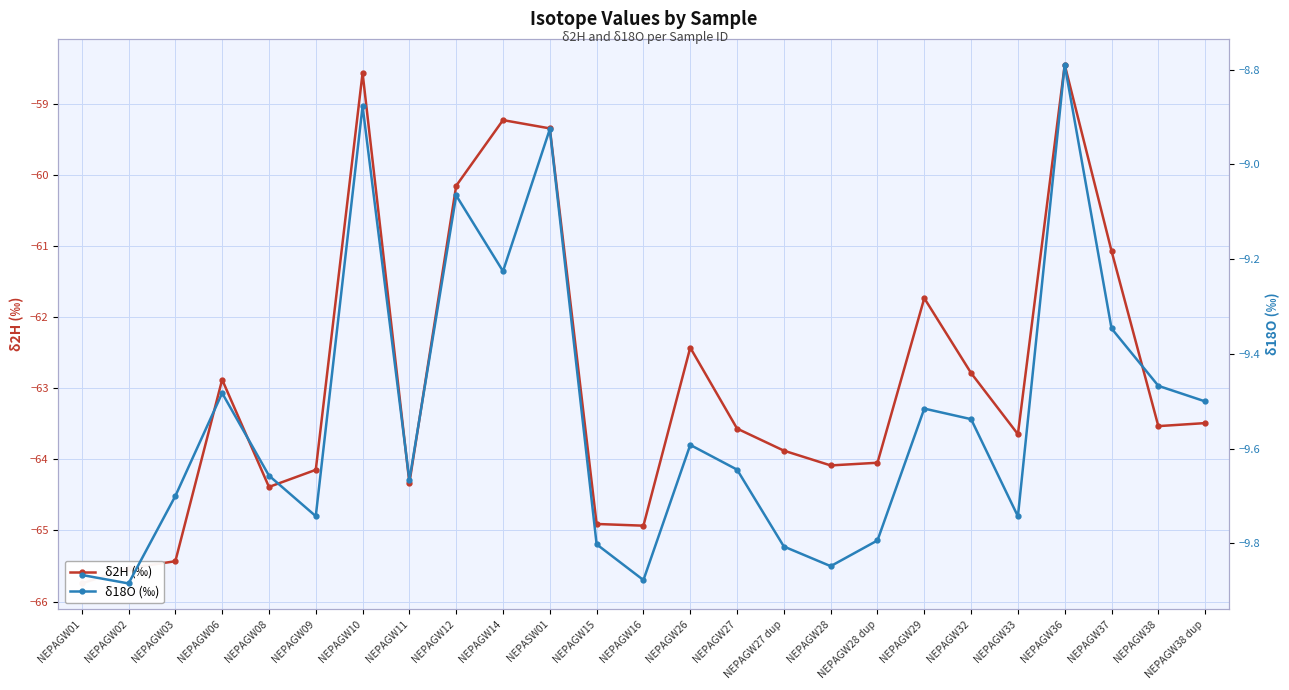

What is the difference between the second highest and second lowest values in the δ2H (‰) series?

7.0